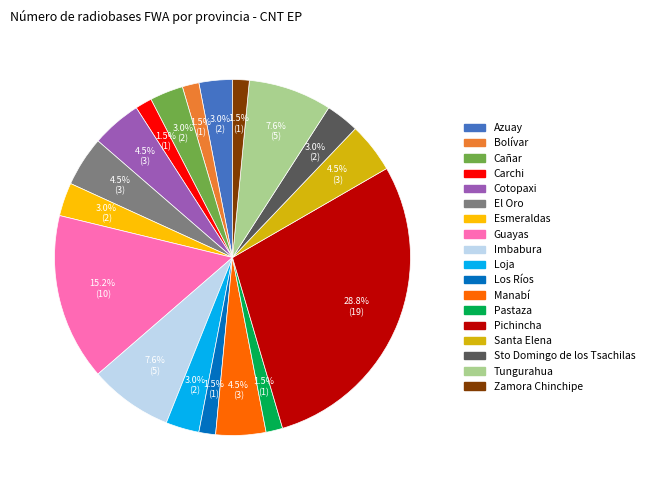

Is there any slice that represents more than half of the pie?

No